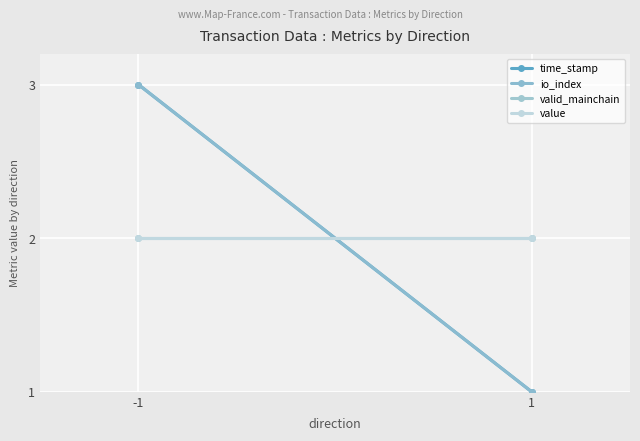

Reading right to left, list all the values displayed in this chart.

time_stamp: 1	3
io_index: 1	3
valid_mainchain: 2	2
value: 2	2